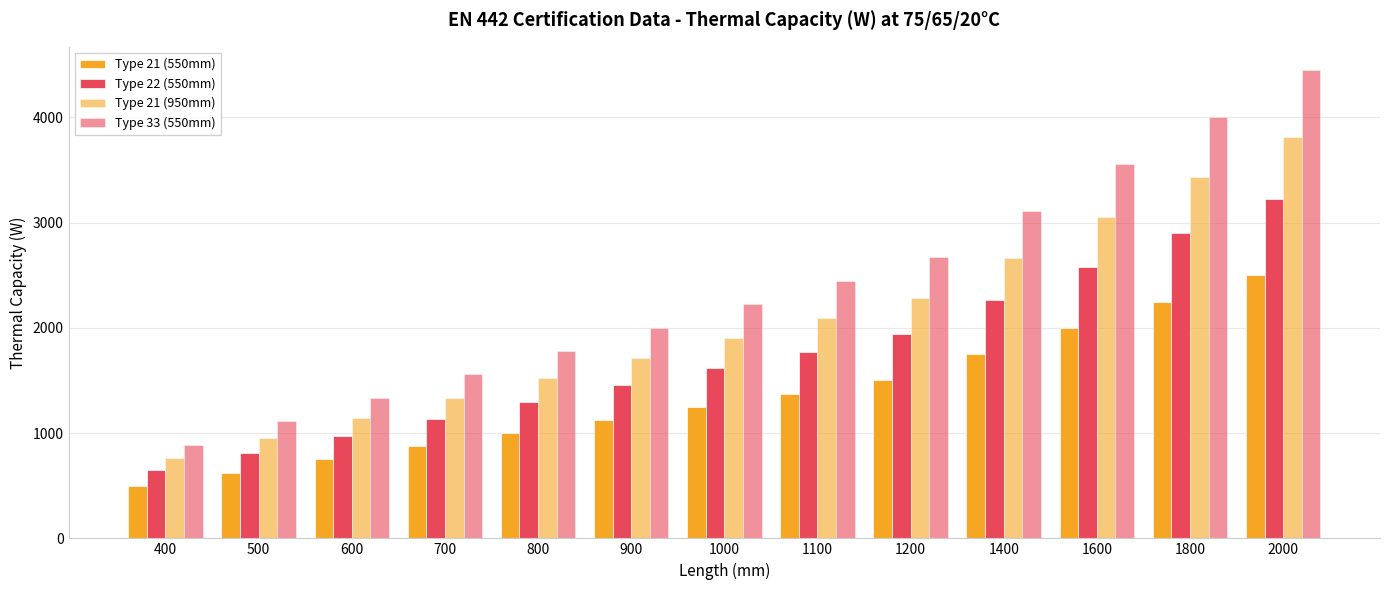

List the labels in order of Type 21 (950mm) value, smallest first.

400, 500, 600, 700, 800, 900, 1000, 1100, 1200, 1400, 1600, 1800, 2000